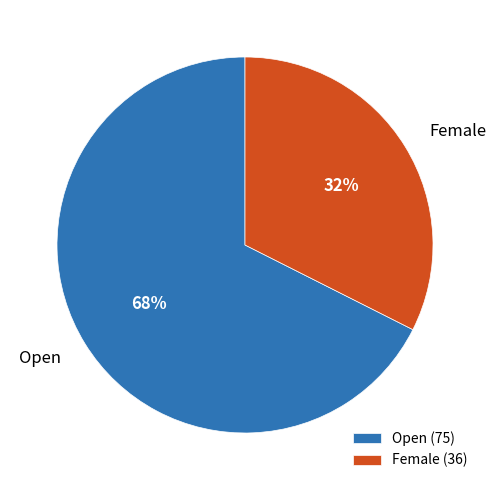

How many slices are in this pie chart?

2